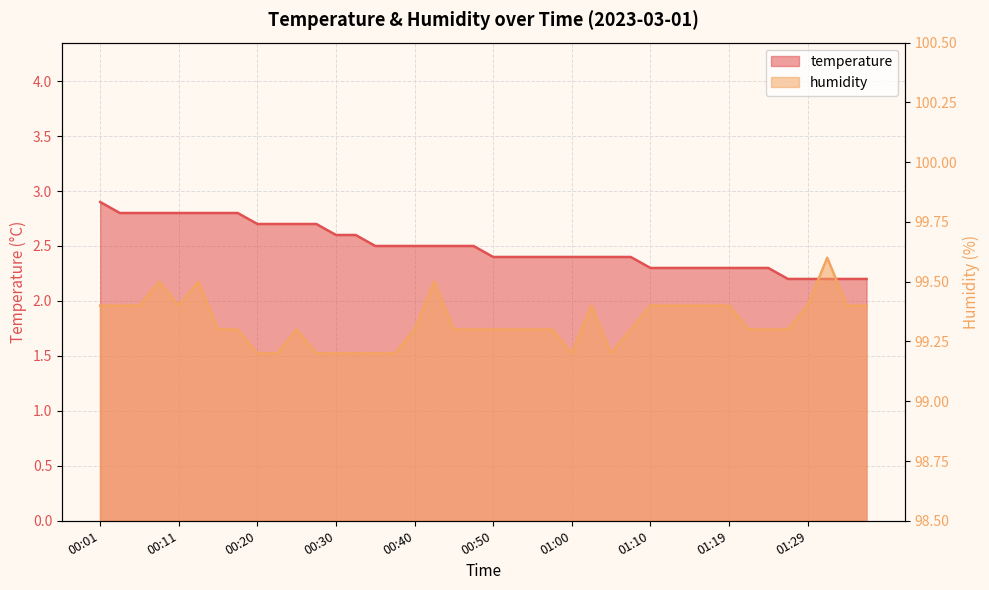

What are all the series names shown in the legend?

temperature, humidity